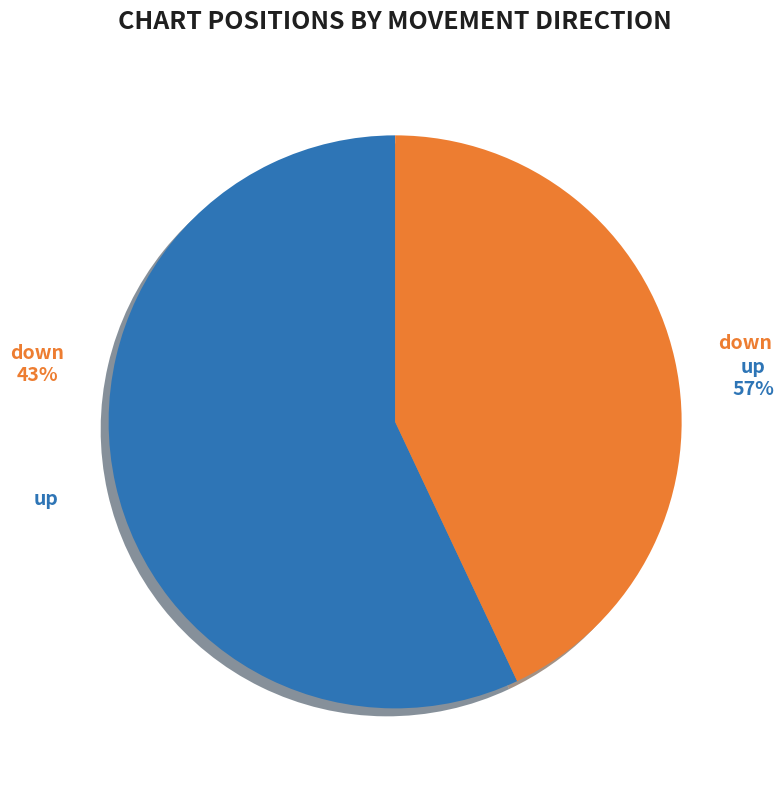

What percentage is NOT represented by down?

57.0%